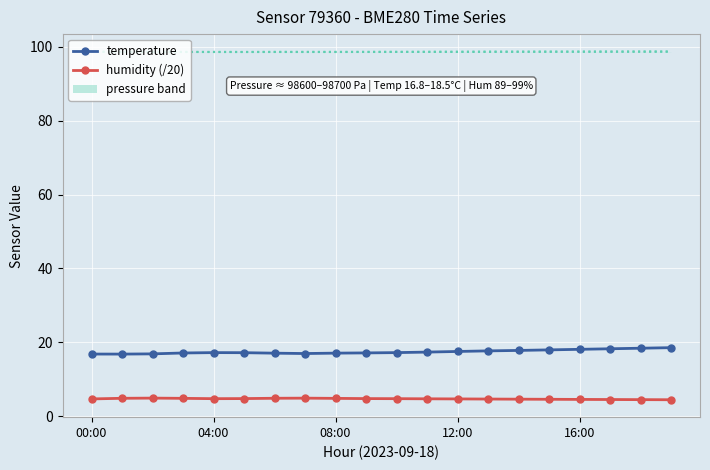

How many values in the temperature series are below 17?

4